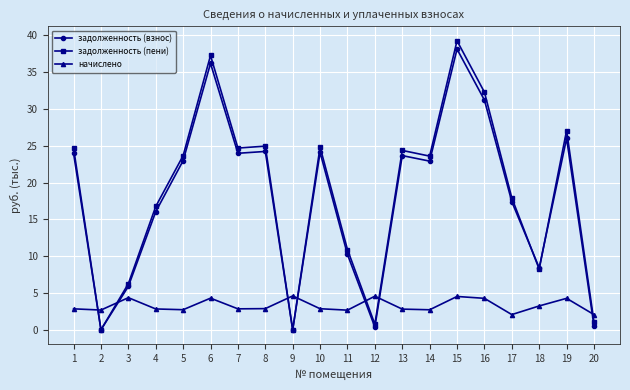

Where is the first local maximum for задолженность (пени)?

6